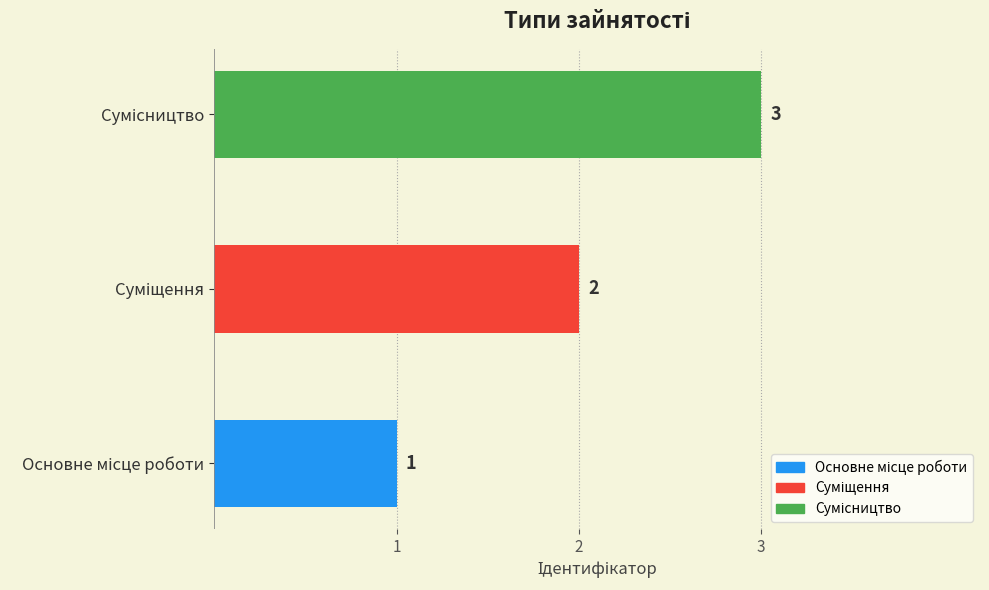

Are the bars grouped side by side (vs. stacked)?

No